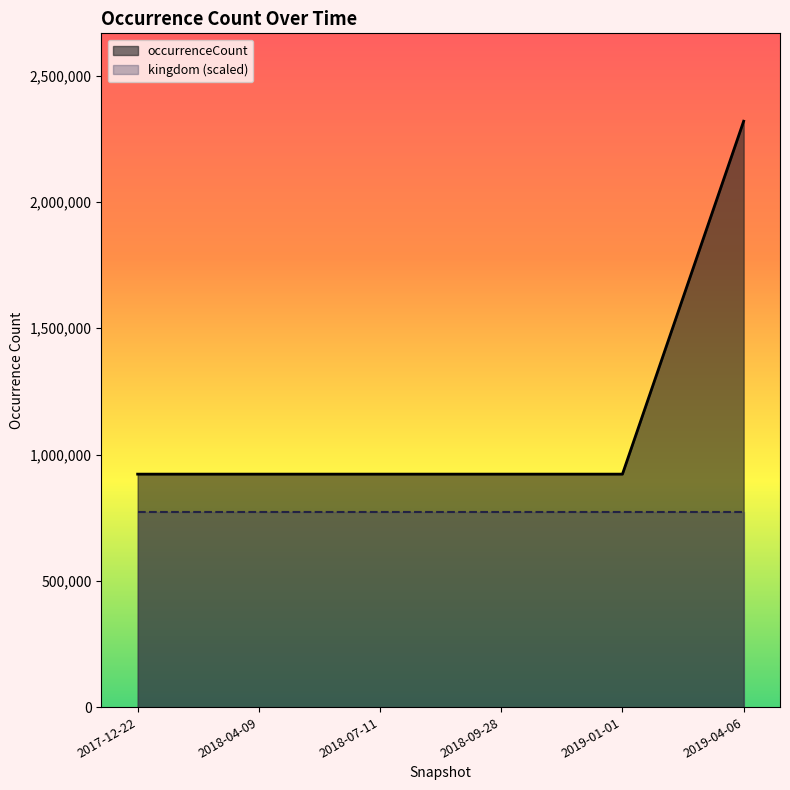

What is the label of the 5th point from the right?

2018-04-09